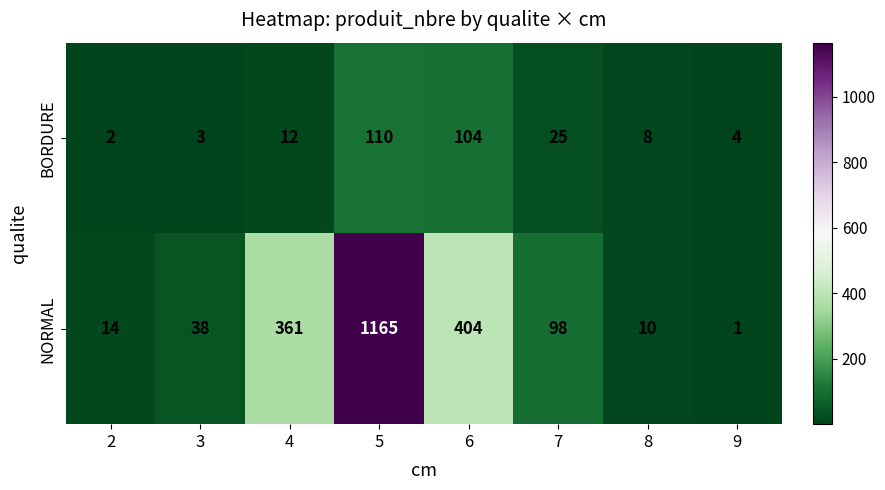

Reading left to right, extract all data points from this chart.

BORDURE: 2=2	3=3	4=12	5=110	6=104	7=25	8=8	9=4
NORMAL: 2=14	3=38	4=361	5=1165	6=404	7=98	8=10	9=1